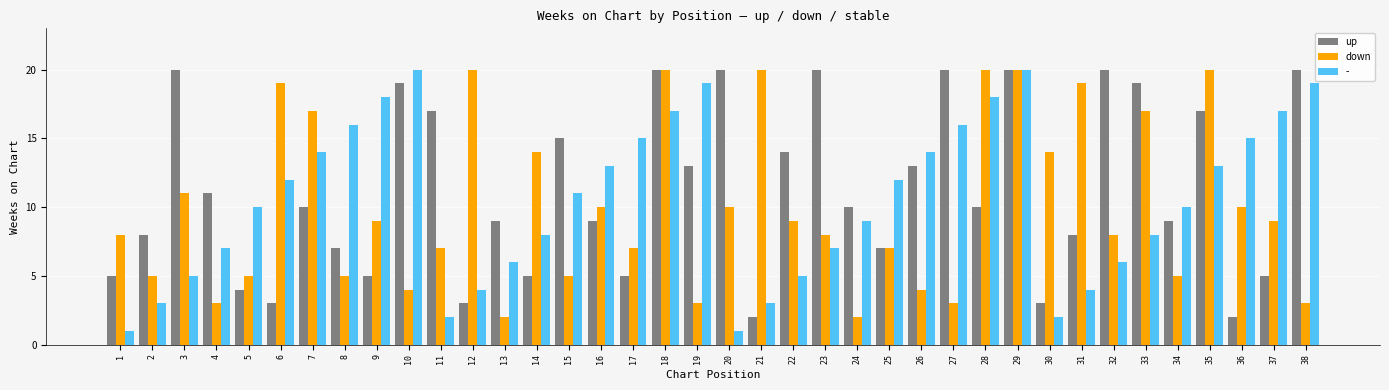

Is the value of down at 23 greater than the value of up at 10?

No